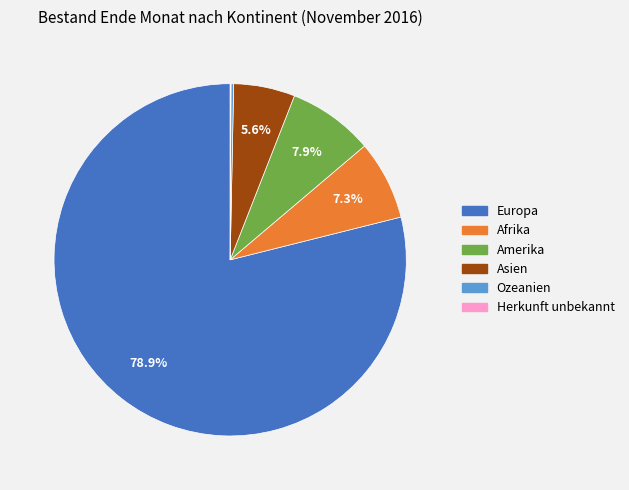

Between Asien and Amerika, which is larger?

Amerika